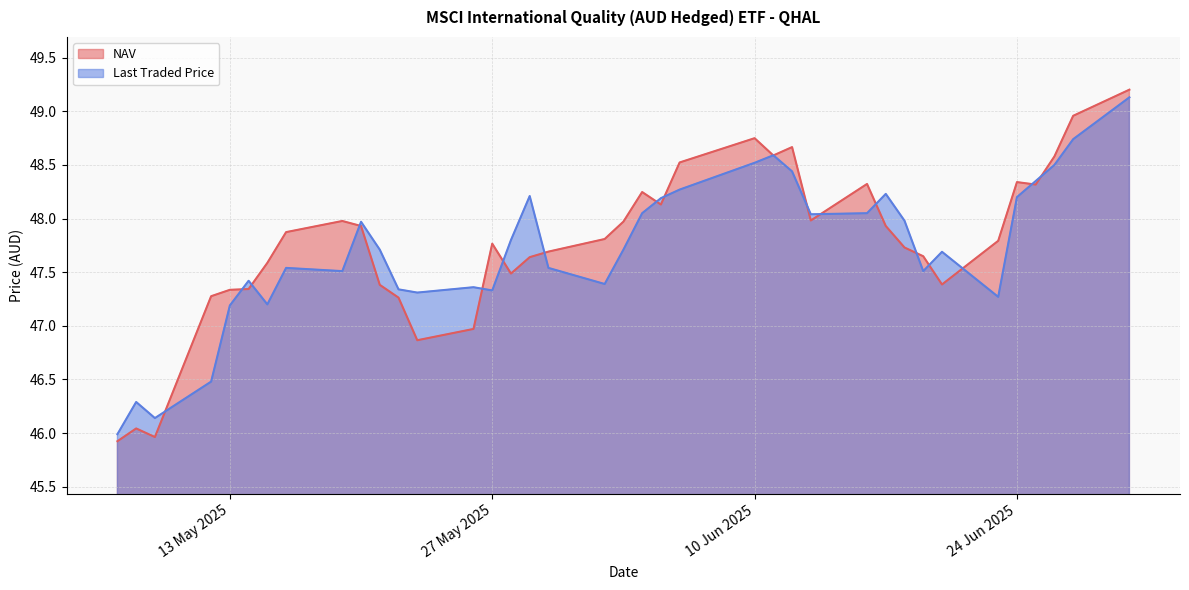

The NAV series shows 47.3 at 22/05/2025. True or false?

True